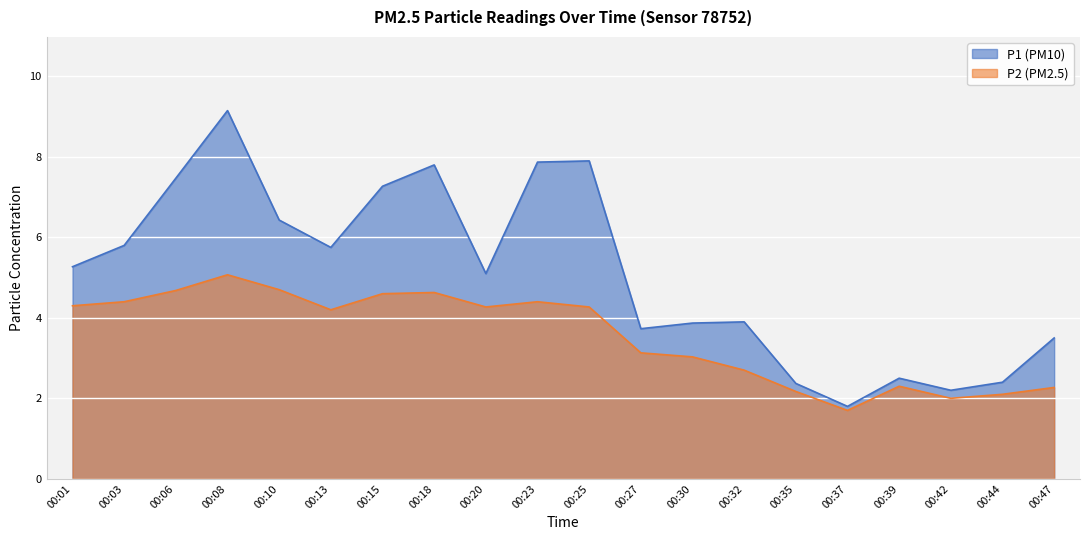

Reading left to right, what are all the values shown in this chart?

P1: 00:01=5.3	00:03=5.8	00:06=7.5	00:08=9.2	00:10=6.4	00:13=5.8	00:15=7.3	00:18=7.8	00:20=5.1	00:23=7.9	00:25=7.9	00:27=3.7	00:30=3.9	00:32=3.9	00:35=2.4	00:37=1.8	00:39=2.5	00:42=2.2	00:44=2.4	00:47=3.5
P2: 00:01=4.3	00:03=4.4	00:06=4.7	00:08=5.1	00:10=4.7	00:13=4.2	00:15=4.6	00:18=4.6	00:20=4.3	00:23=4.4	00:25=4.3	00:27=3.1	00:30=3.0	00:32=2.7	00:35=2.2	00:37=1.7	00:39=2.3	00:42=2.0	00:44=2.1	00:47=2.3